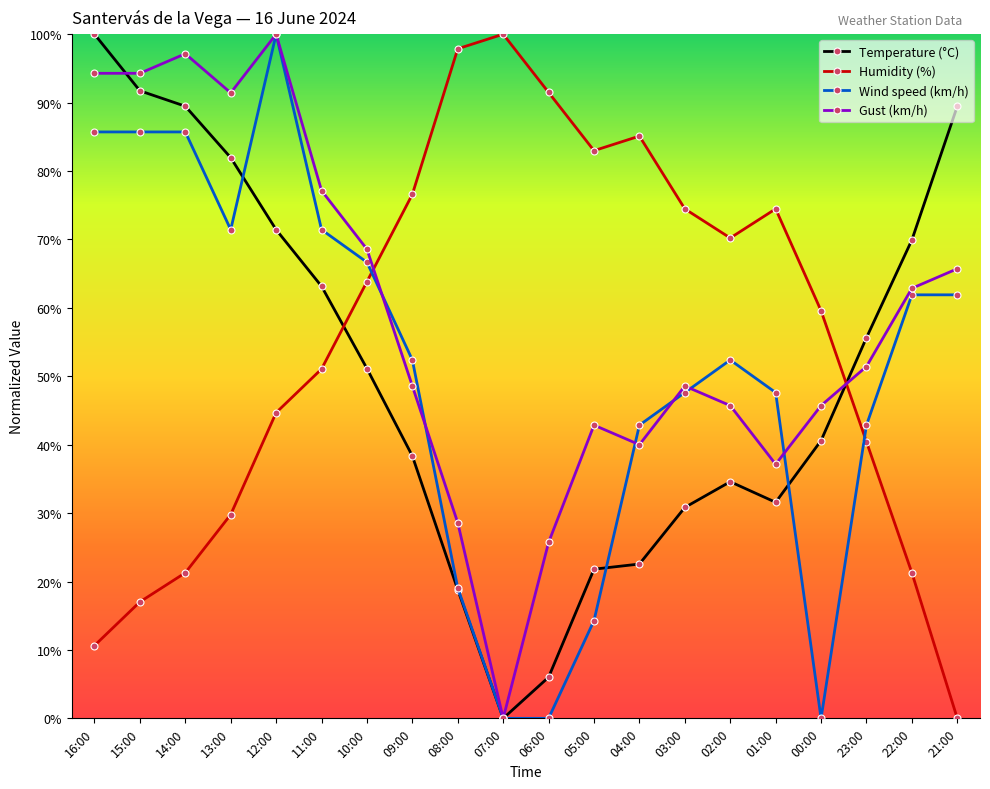

At which label is Temperature (°C) closest to 50?

10:00